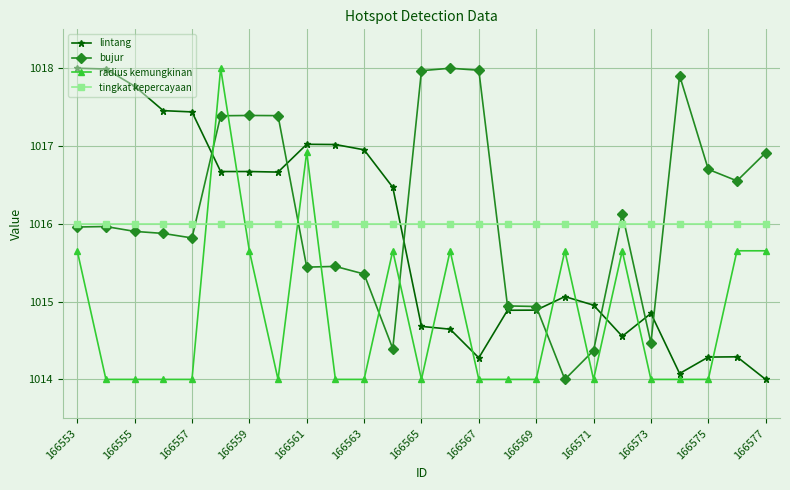

True or false: radius kemungkinan has more than 2 points higher than both neighbors.

True